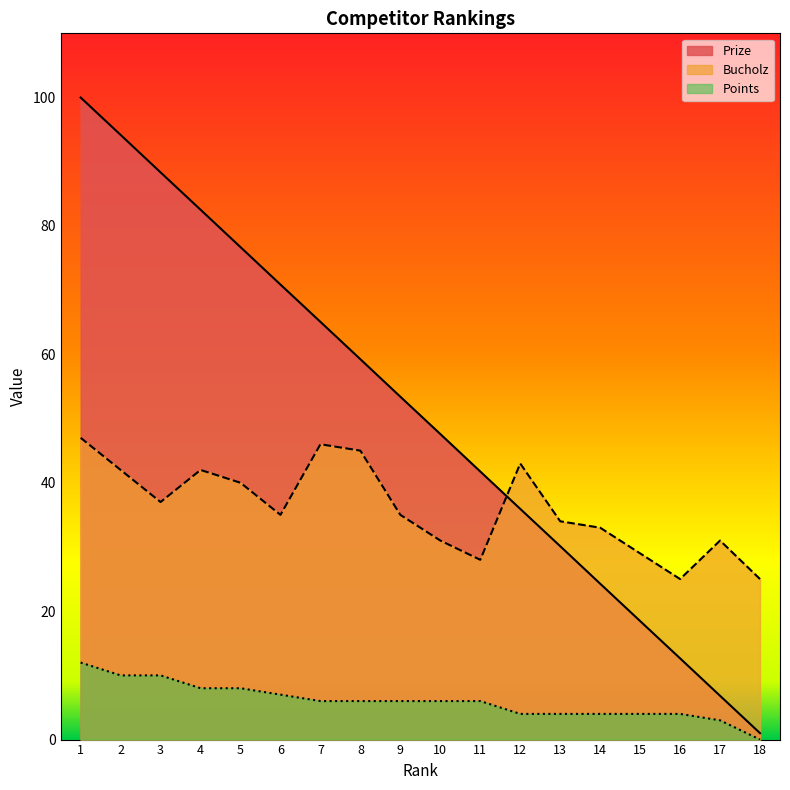

True or false: Prize and Bucholz cross at least once.

True